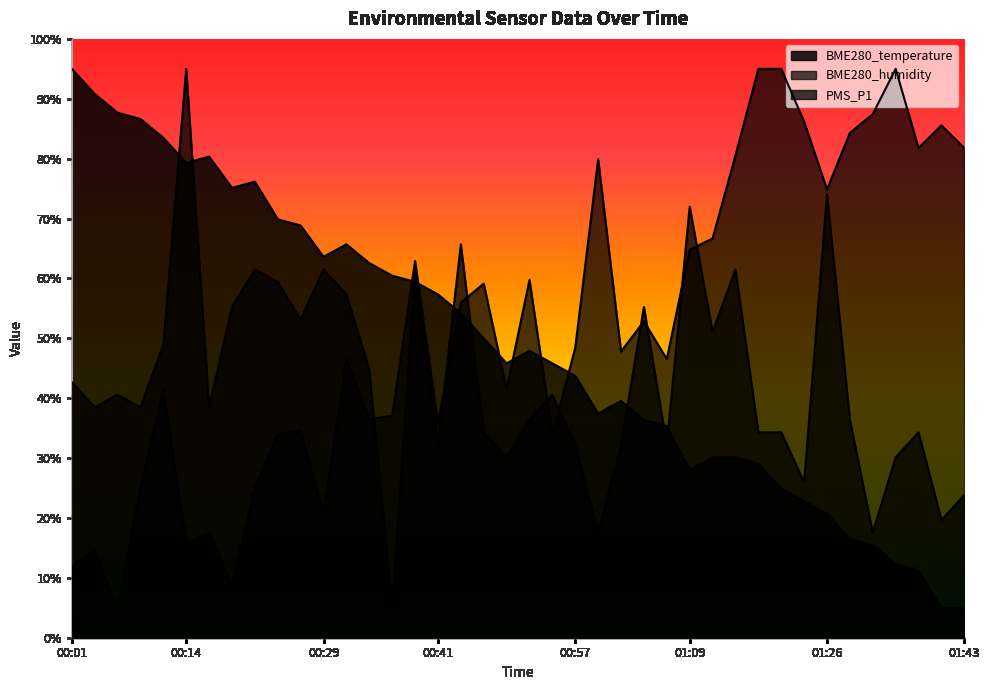

List the labels in order of BME280_temperature value, largest first.

00:01, 00:04, 00:06, 00:09, 00:11, 00:16, 00:14, 00:21, 00:19, 00:24, 00:26, 00:31, 00:29, 00:34, 00:36, 00:38, 00:41, 00:44, 00:47, 00:52, 00:50, 00:55, 00:57, 01:02, 01:00, 01:04, 01:07, 01:12, 01:15, 01:17, 01:09, 01:20, 01:23, 01:26, 01:29, 01:32, 01:34, 01:37, 01:40, 01:43